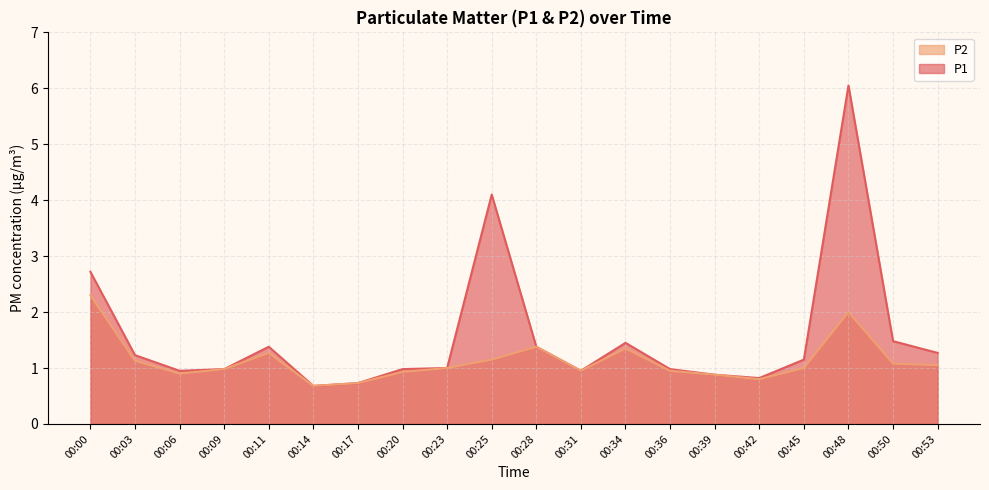

True or false: P1 has a value of 1.2 at 00:00.

False